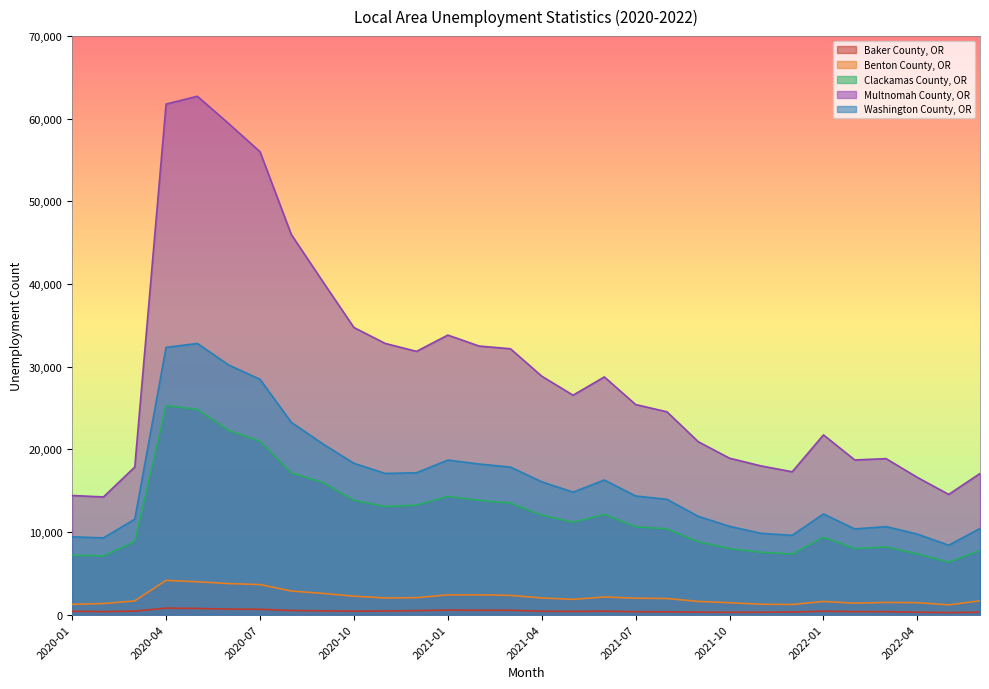

True or false: Clackamas County, OR has more than 0 interior local peaks.

True